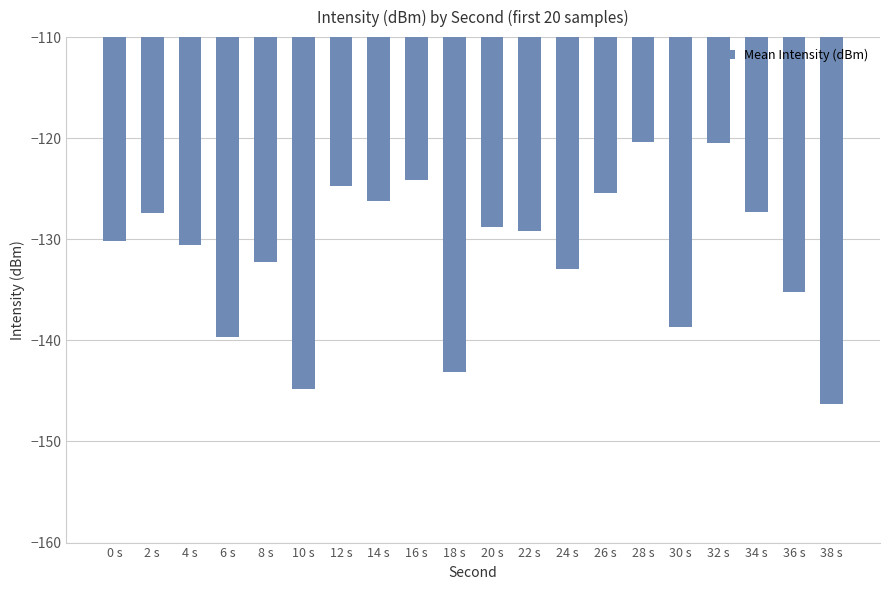

What is the change in value from 20 s to 32 s?

+8.3